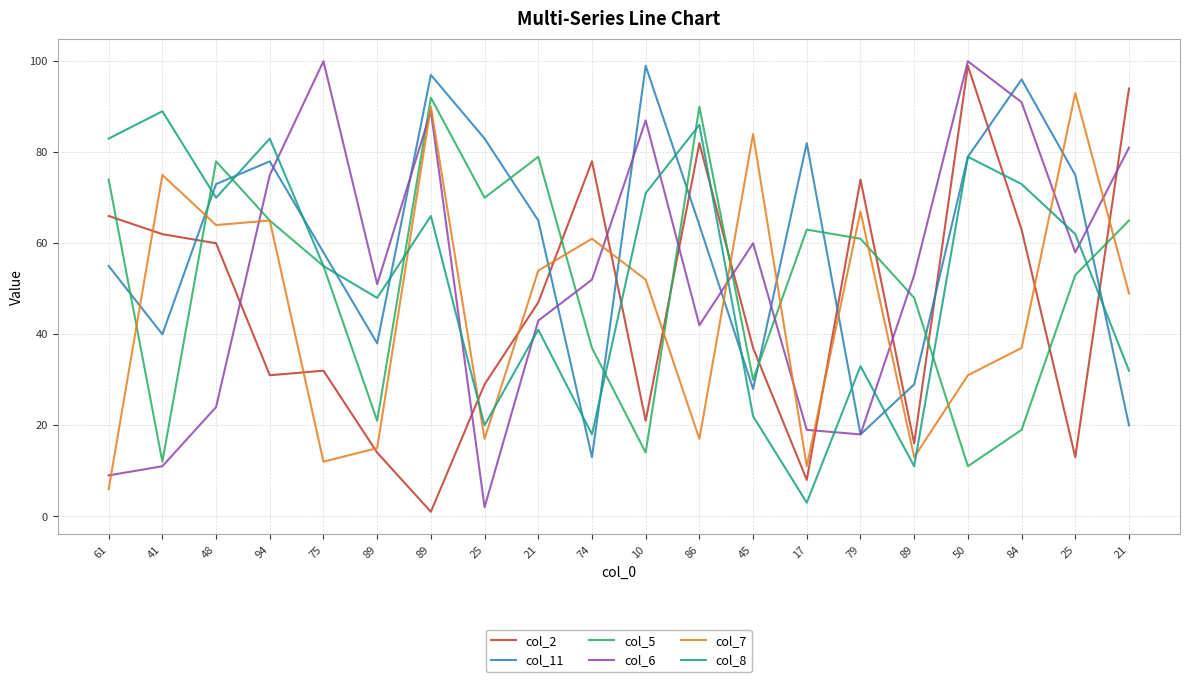

Which series changed the most between 86 and 79?

col_8